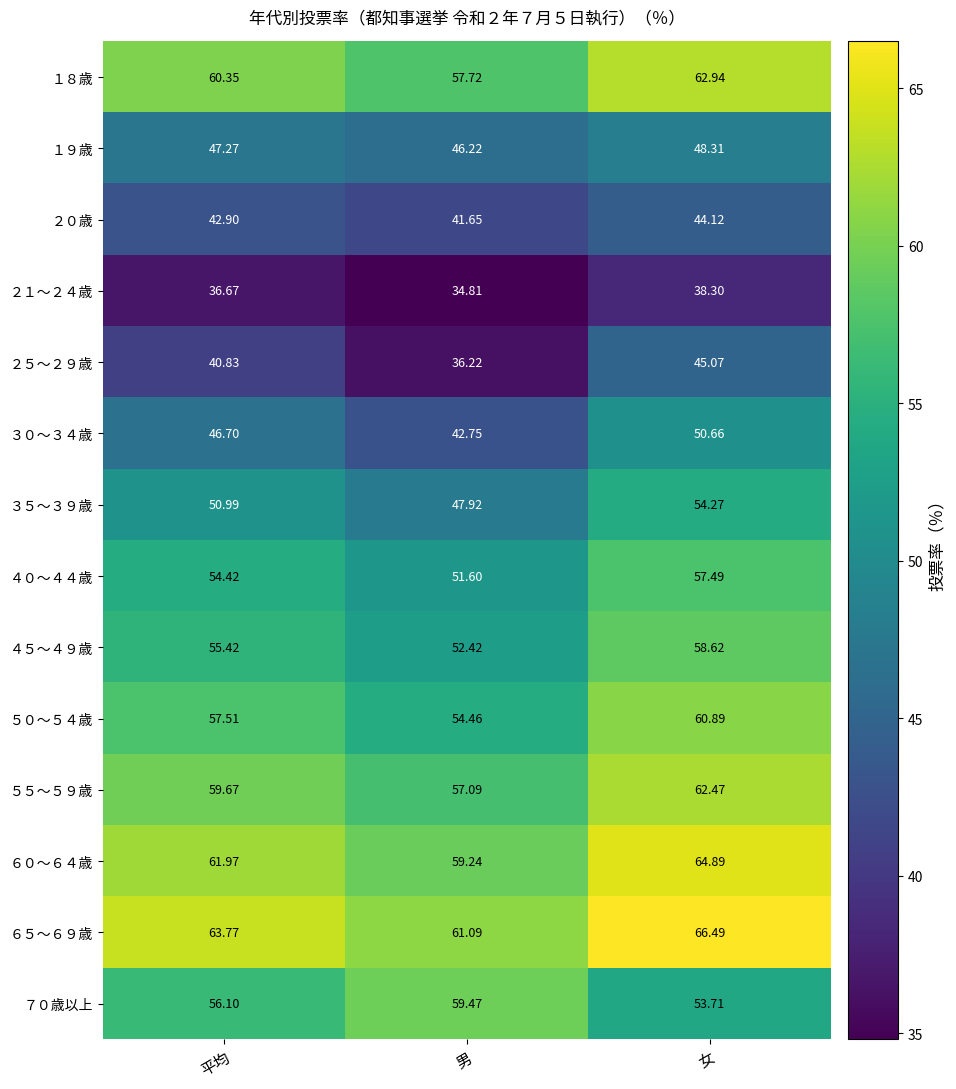

At which category is the sum across all series the highest?

女